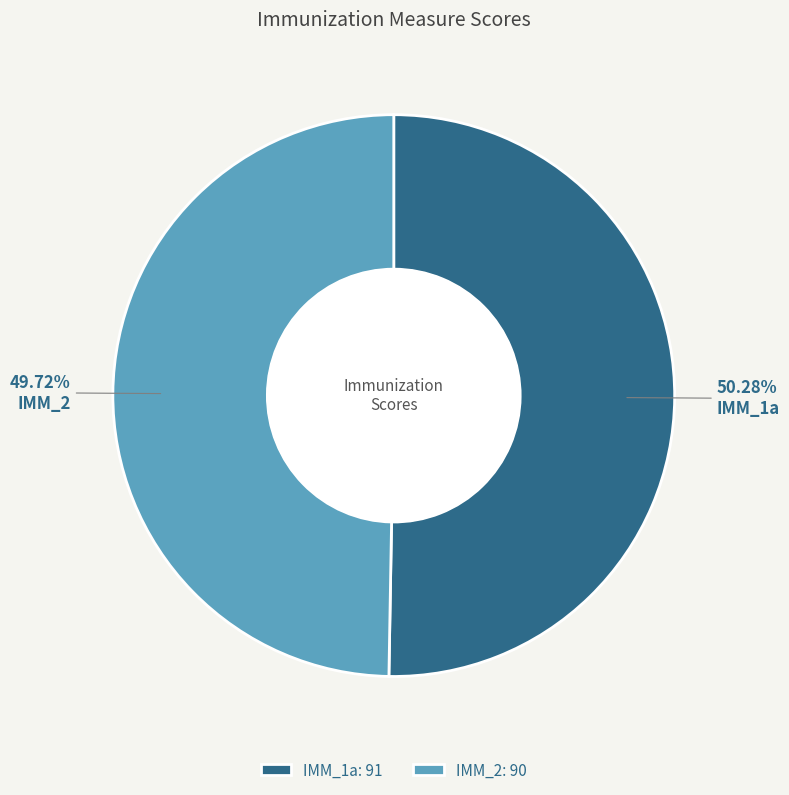

To the nearest percent, what is the combined percentage of IMM_1a and IMM_2?

100%